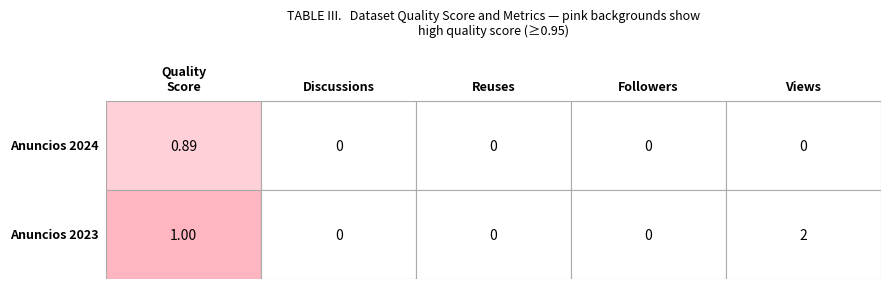

Approximately how many times larger is the value at Contratacao Publica - Anuncios 2024 compared to Contratacao Publica - Anuncios 2023?

0.9